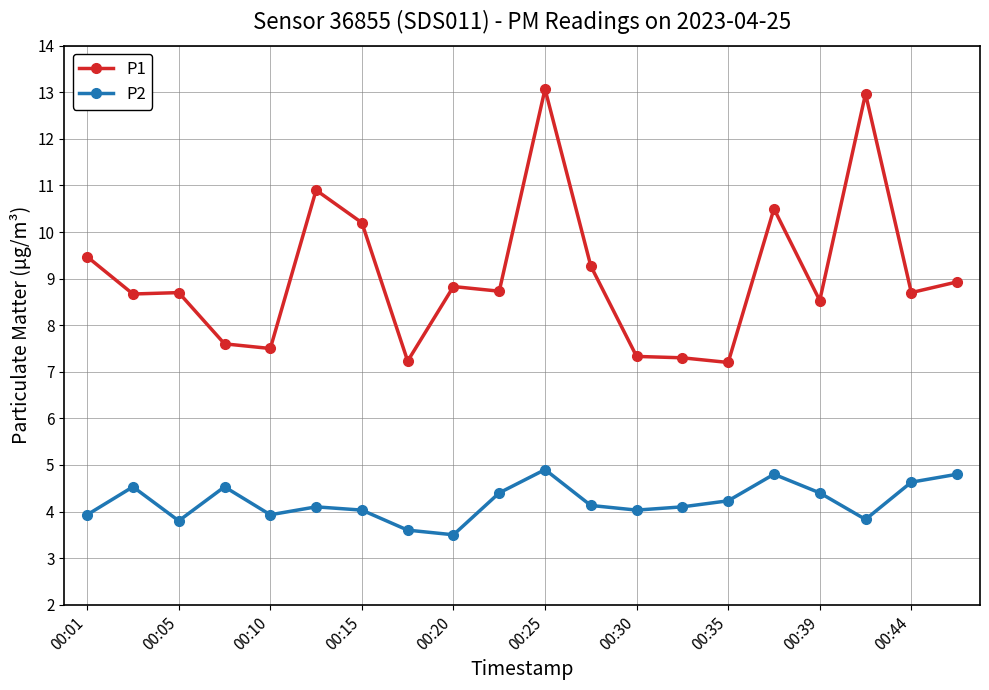

Which series has the widest spread of values?

P1